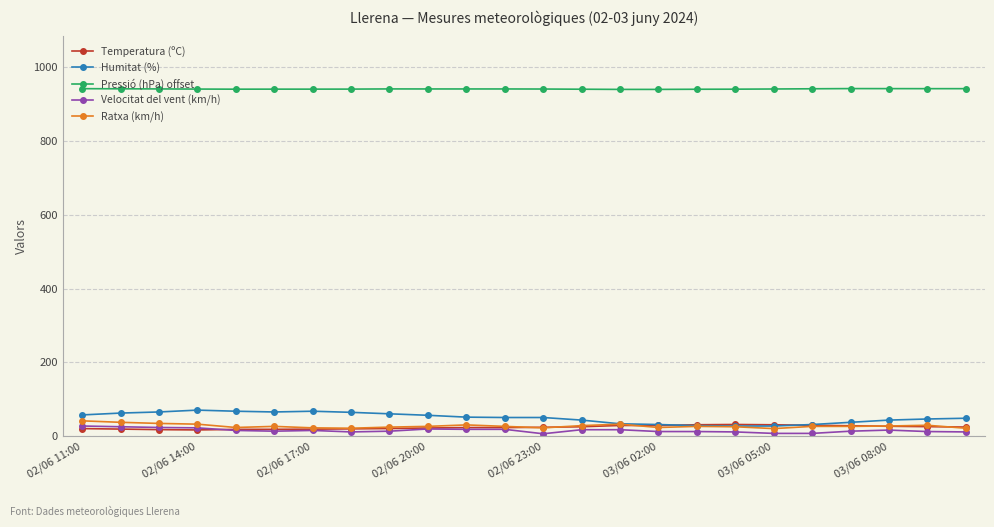

What is the value of the Velocitat del vent (km/h) point at the 9th from the left?

14.0